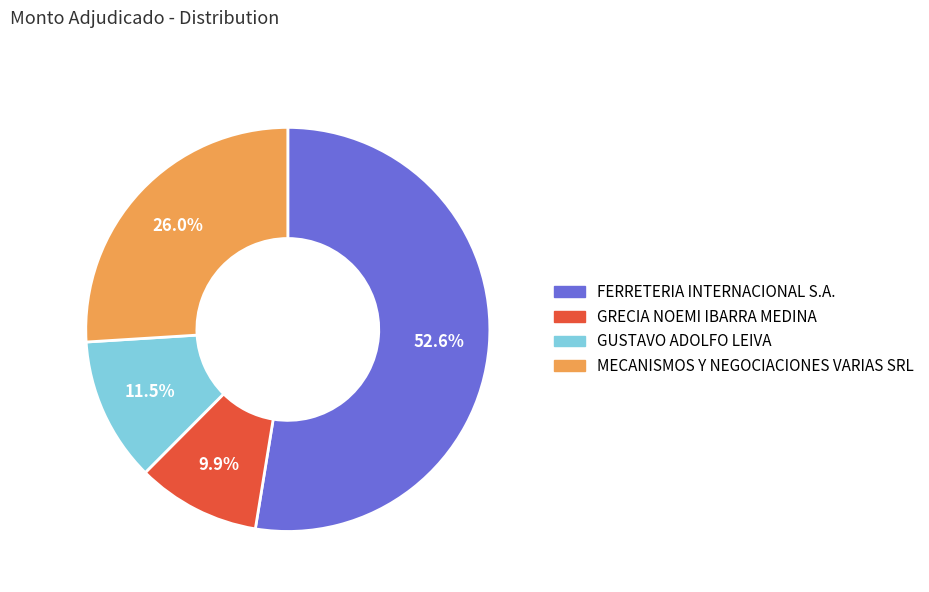

Between MECANISMOS Y NEGOCIACIONES VARIAS SRL and GRECIA NOEMI IBARRA MEDINA, which is larger?

MECANISMOS Y NEGOCIACIONES VARIAS SRL